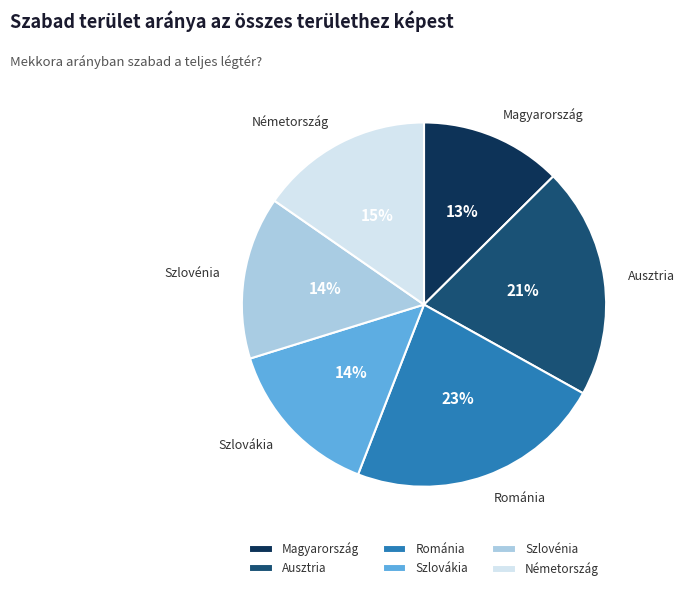

Count the number of slices in the pie.

6